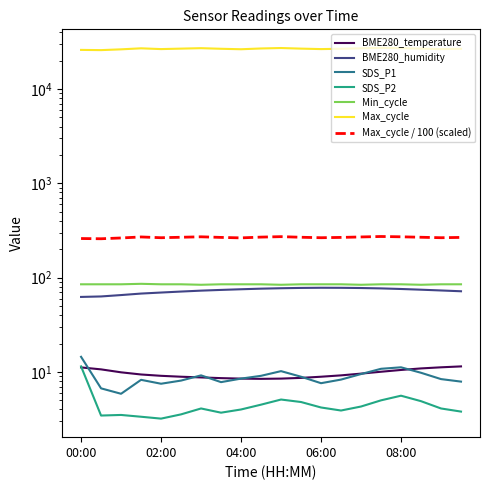

Where is the first local maximum for SDS_P1?

01:30